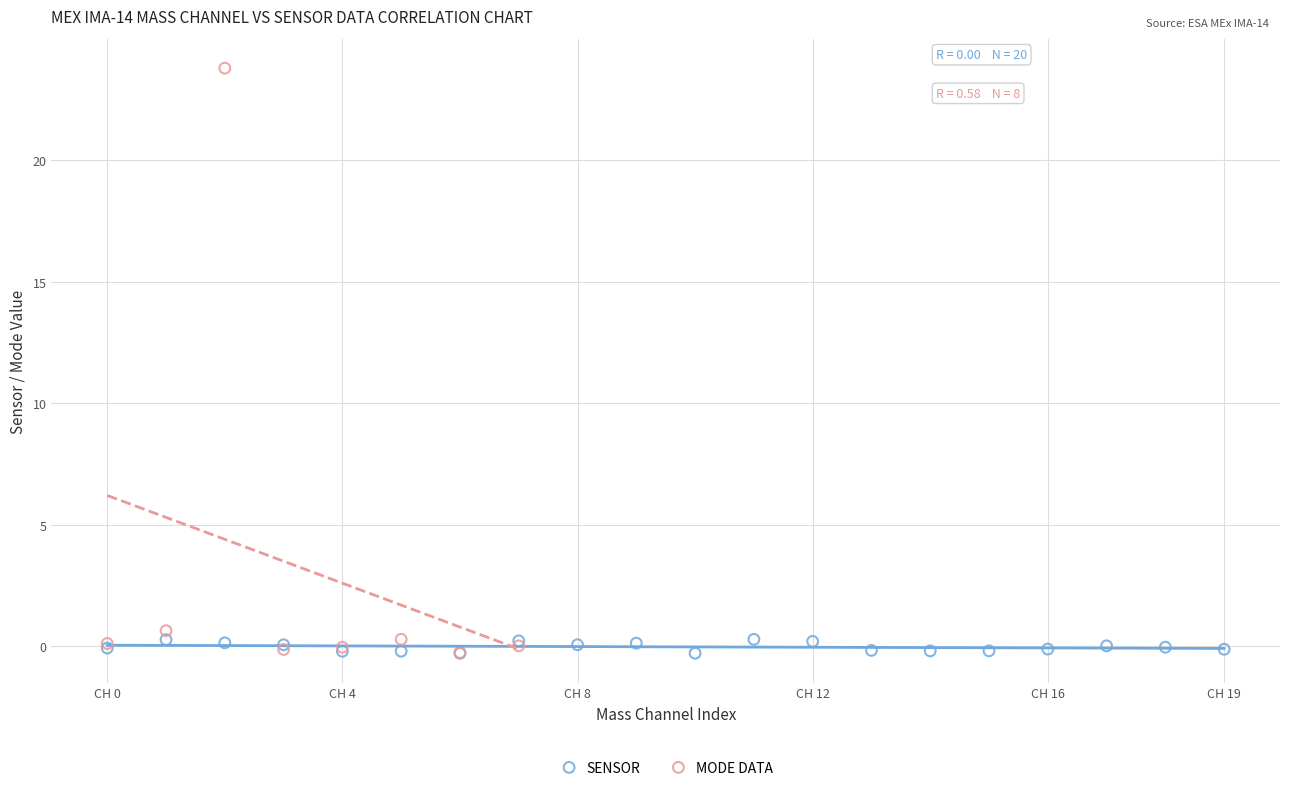

Which series has the widest spread of Y values?

MODE DATA